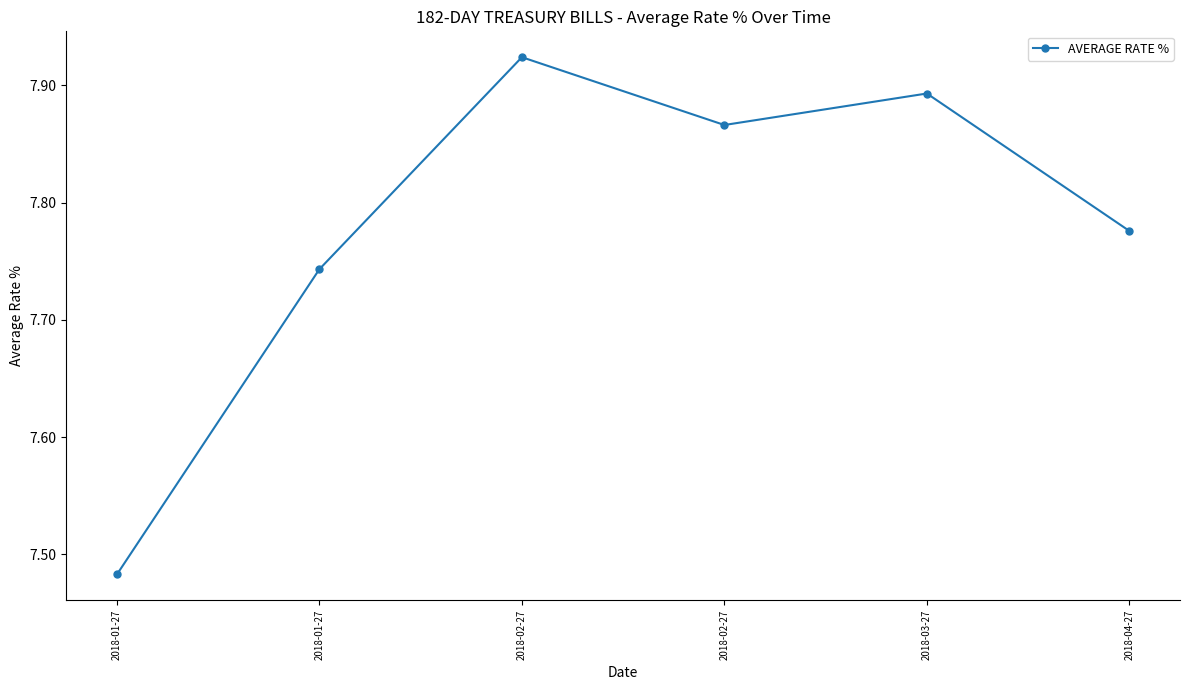

How many distinct data groups are displayed?

1